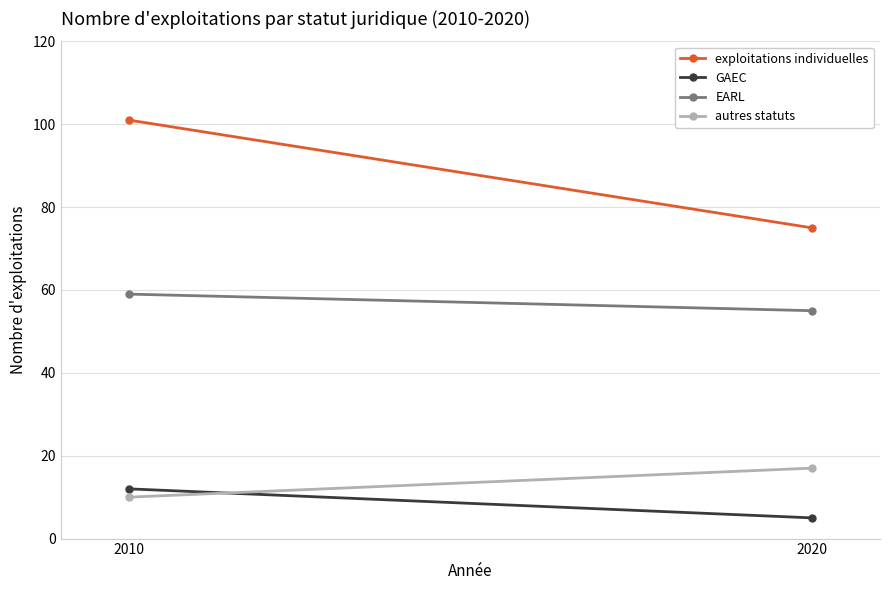

What is the sum of the GAEC values at 2010 and 2020?

17